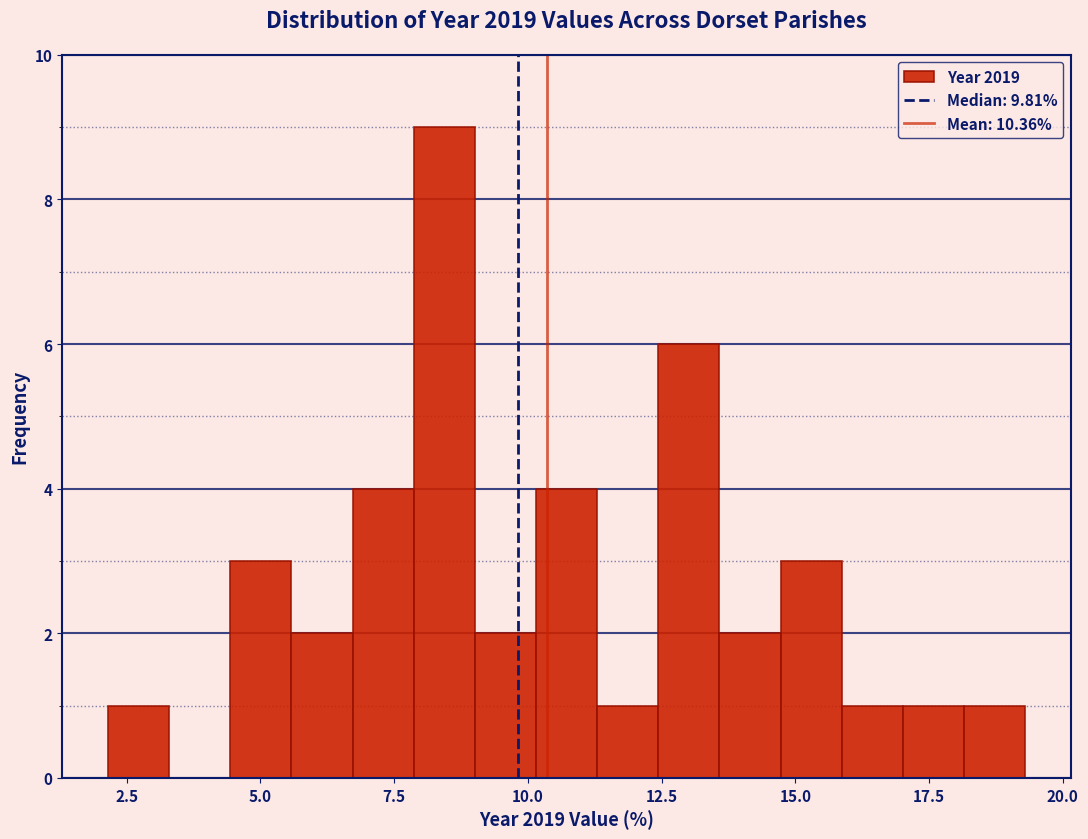

Around what value on the x-axis is the tallest bar? Give the approximate position of its centre, as read against the axis.

8.5